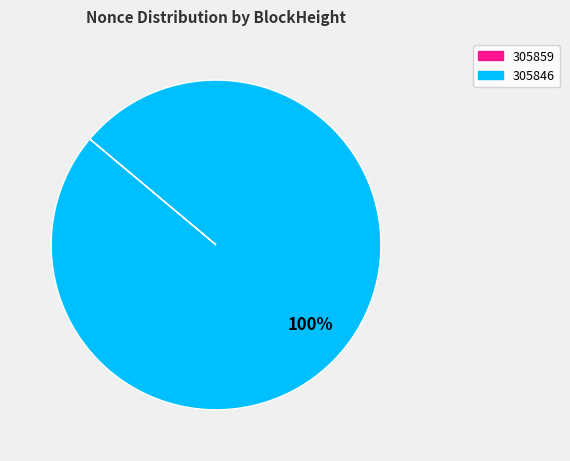

Is there a majority slice in this chart?

Yes